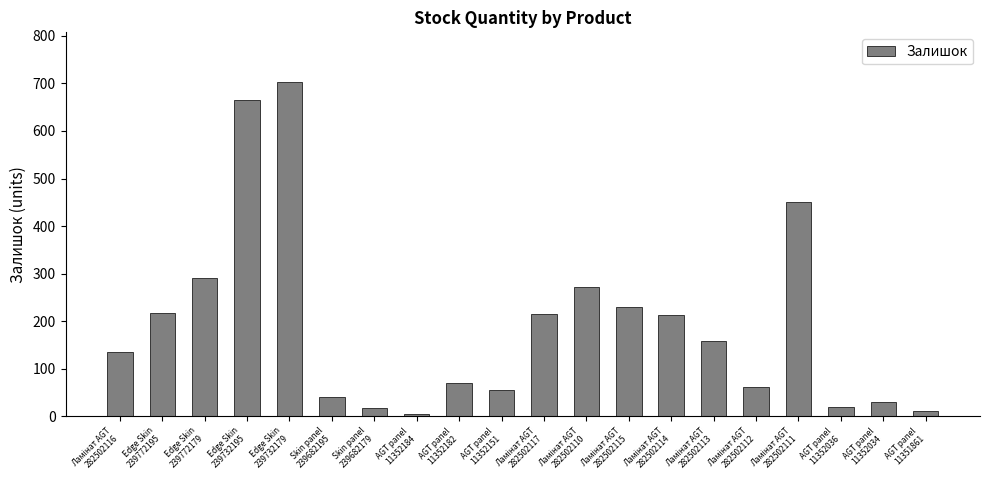

What is the greatest value displayed?

702